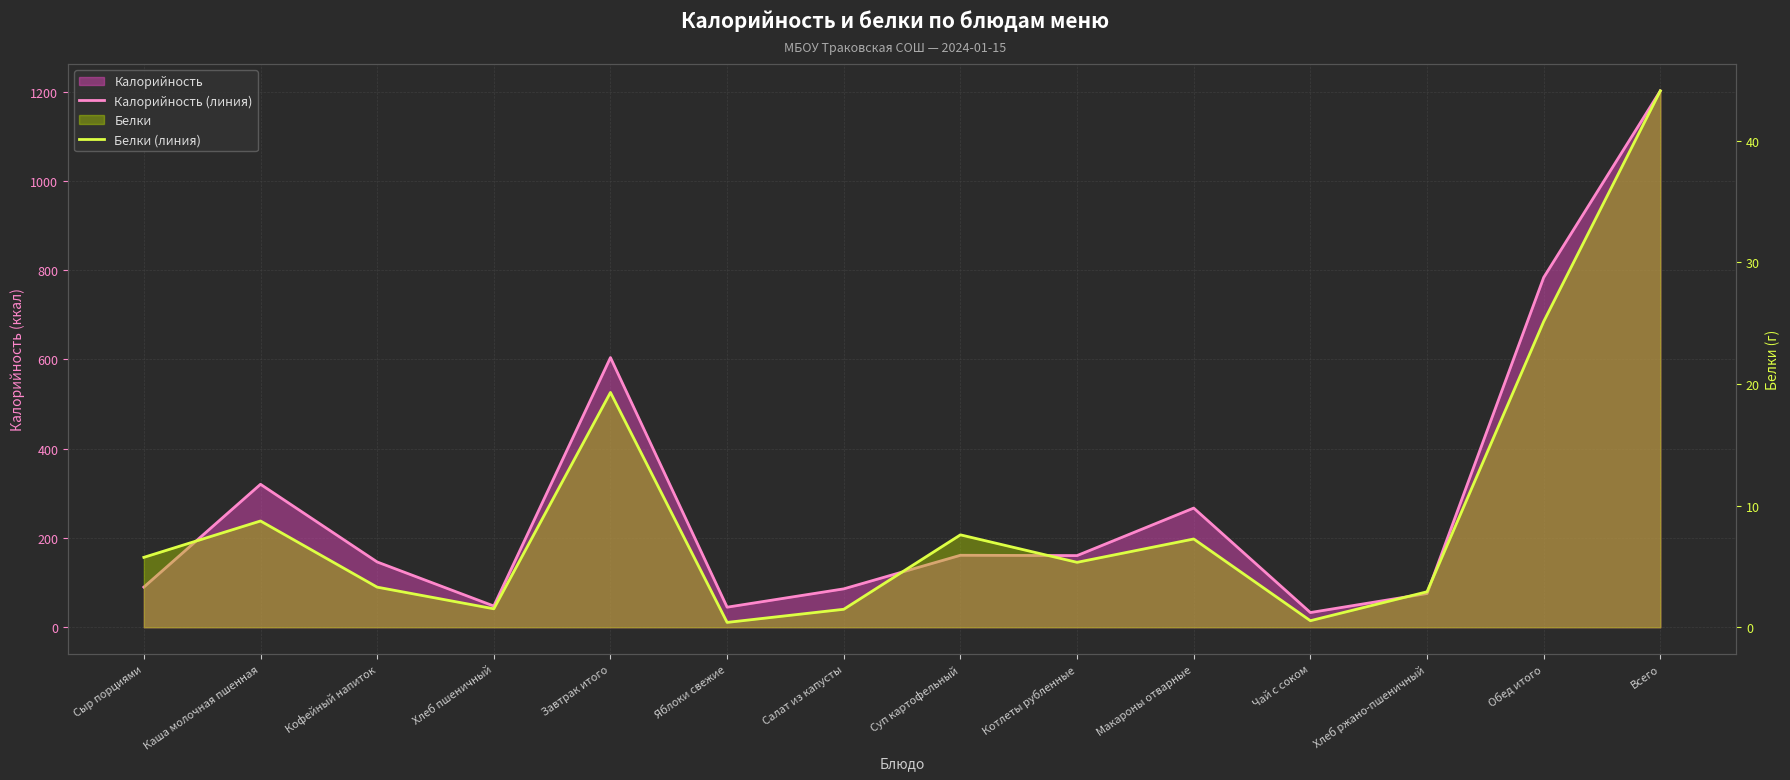

True or false: Калорийность (линия) and Белки (линия) cross at least once.

False